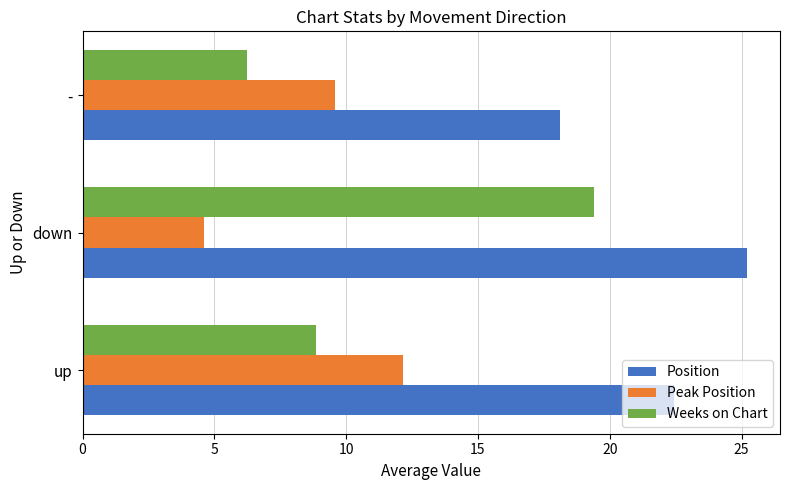

Which label corresponds to the largest value in the chart?

down